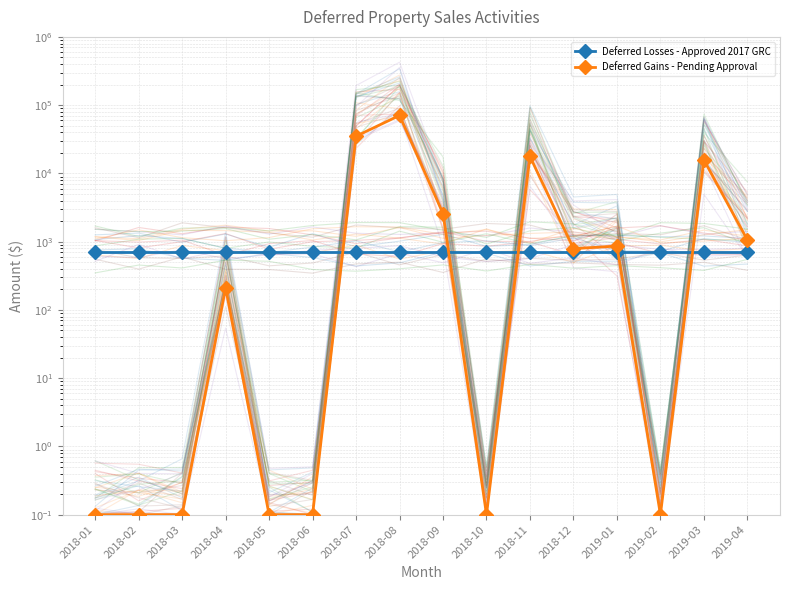

Reading left to right, list all the values displayed in this chart.

Deferred Losses - Approved 2017 GRC: 696.2	696.2	696.2	696.2	696.2	696.2	696.2	696.2	696.2	696.2	696.2	696.2	696.2	696.2	696.2	696.2
Deferred Gains - Pending Approval: 0.1	0.1	0.1	211.9	0.1	0.1	35052.7	70657.2	2584.4	0.1	17743.3	788.7	862.3	0.1	15717.1	1057.1